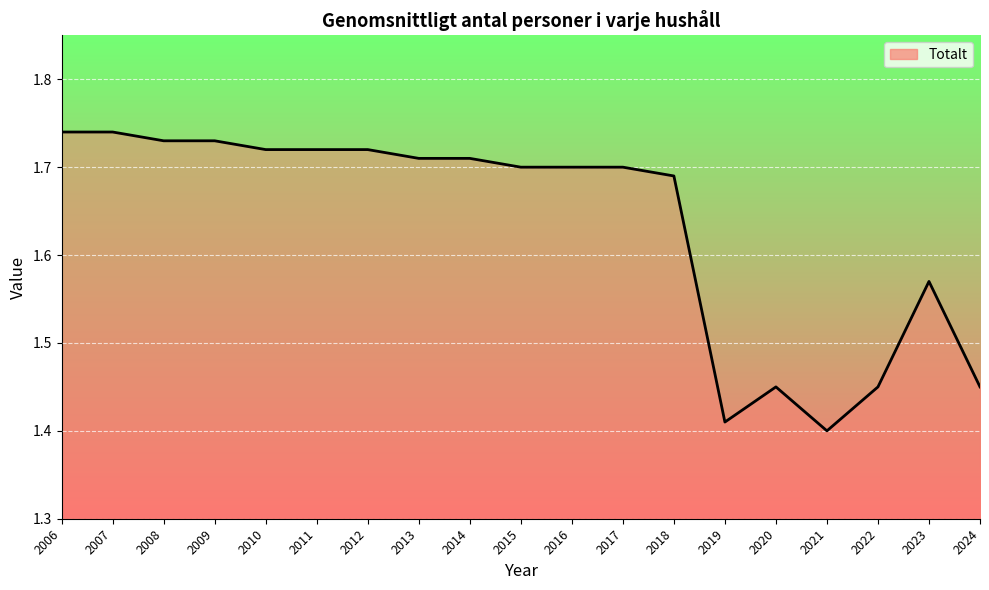

Count the values in the range 1 to 2.

19